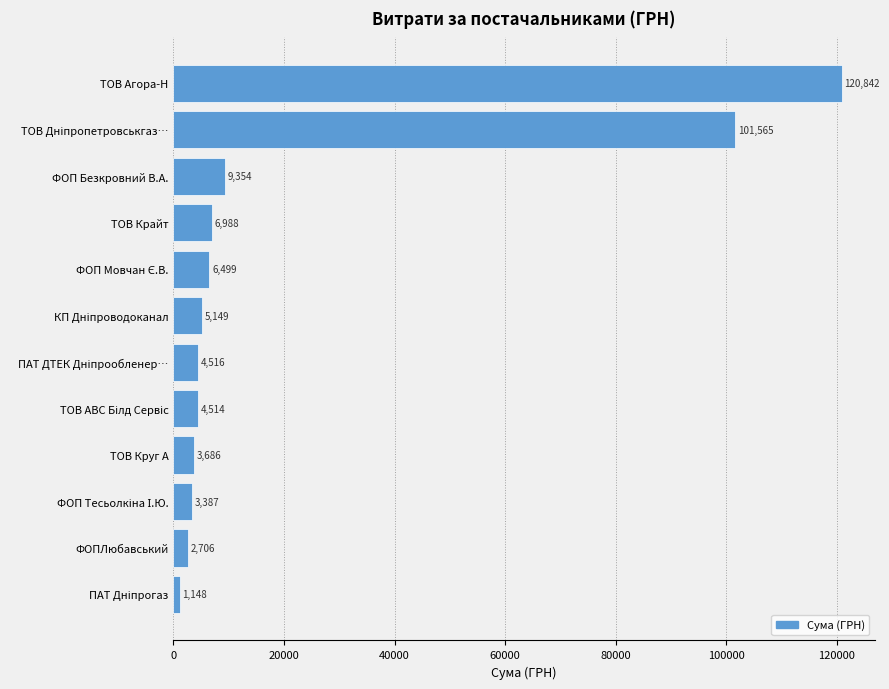

What is the sum of all values?

270352.6